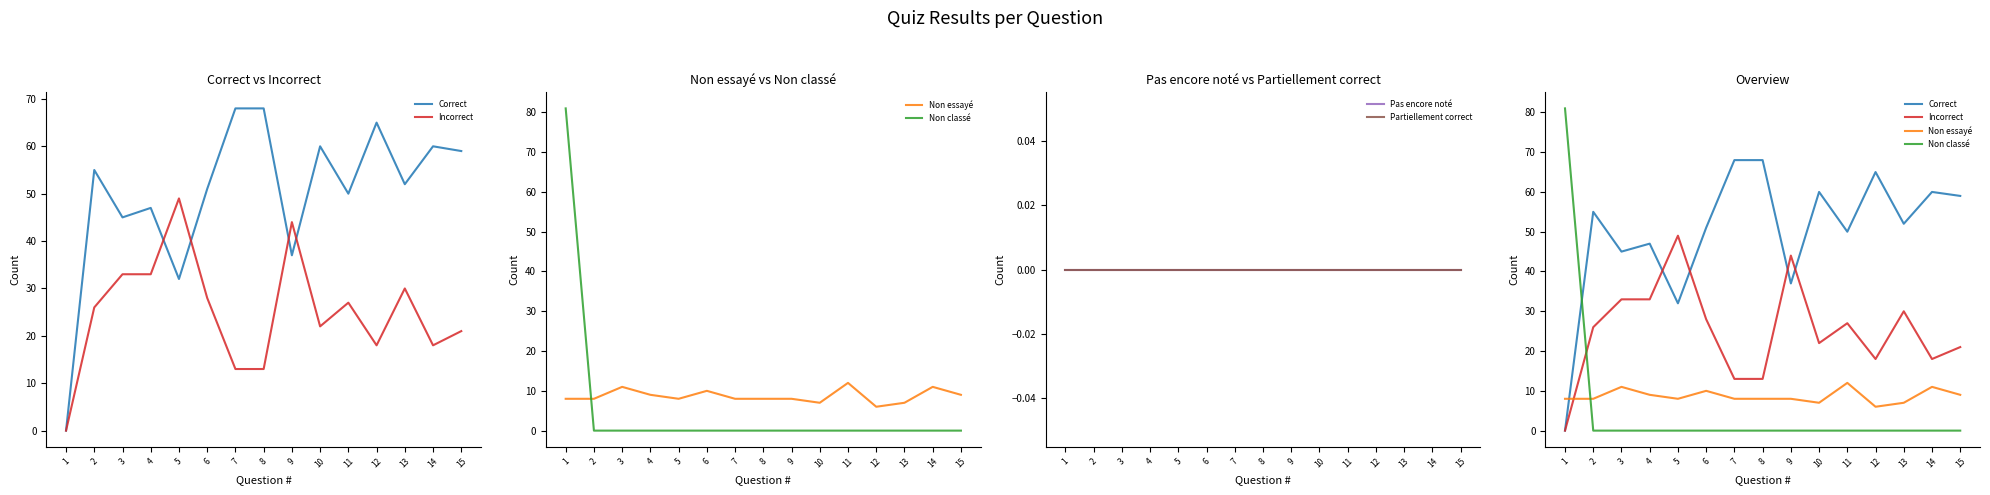

At 10, list the series in order from largest to smallest.

Correct, Incorrect, Non essayé, Non classé, Pas encore noté, Partiellement correct